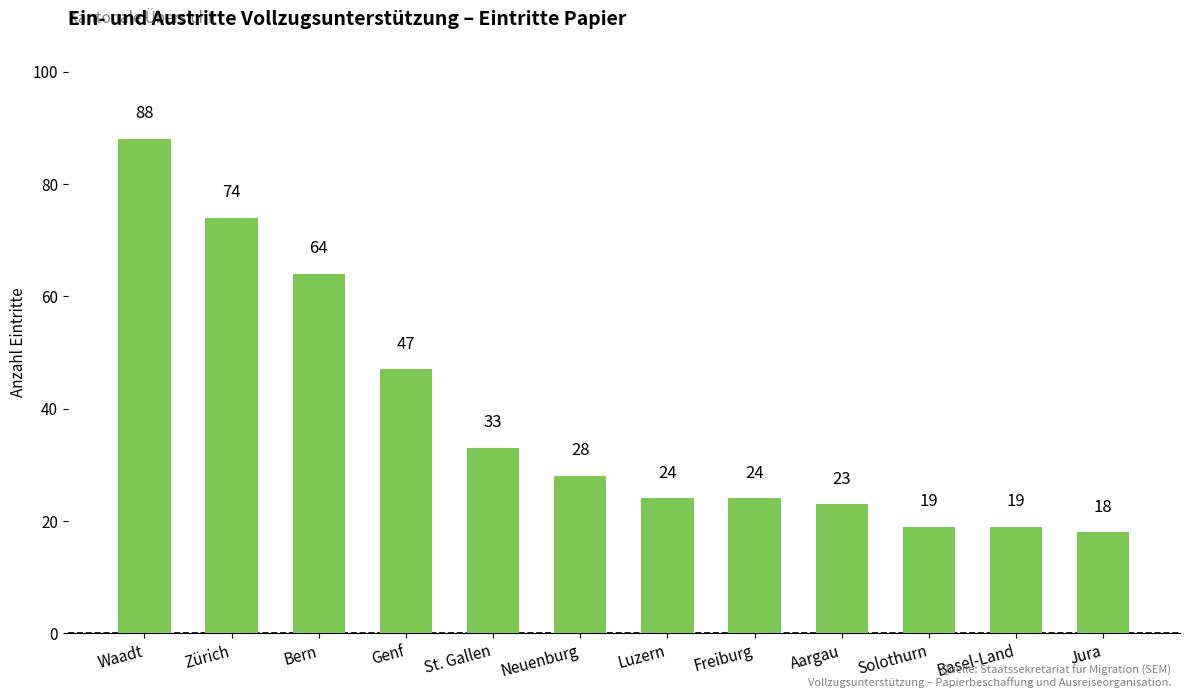

What is the change in value from Waadt to Solothurn?

-69